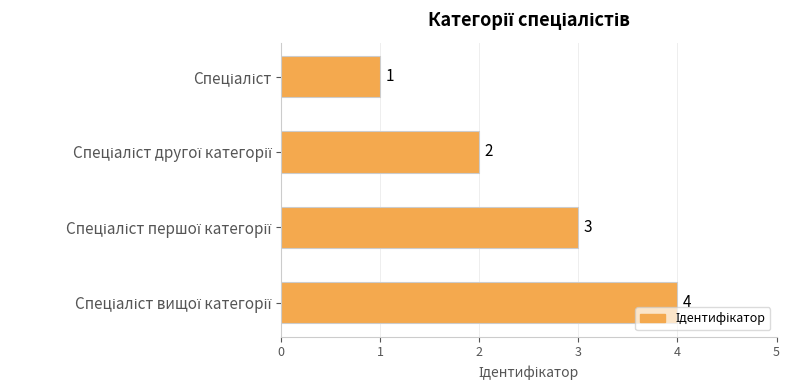

What is the difference between the maximum and minimum values?

3